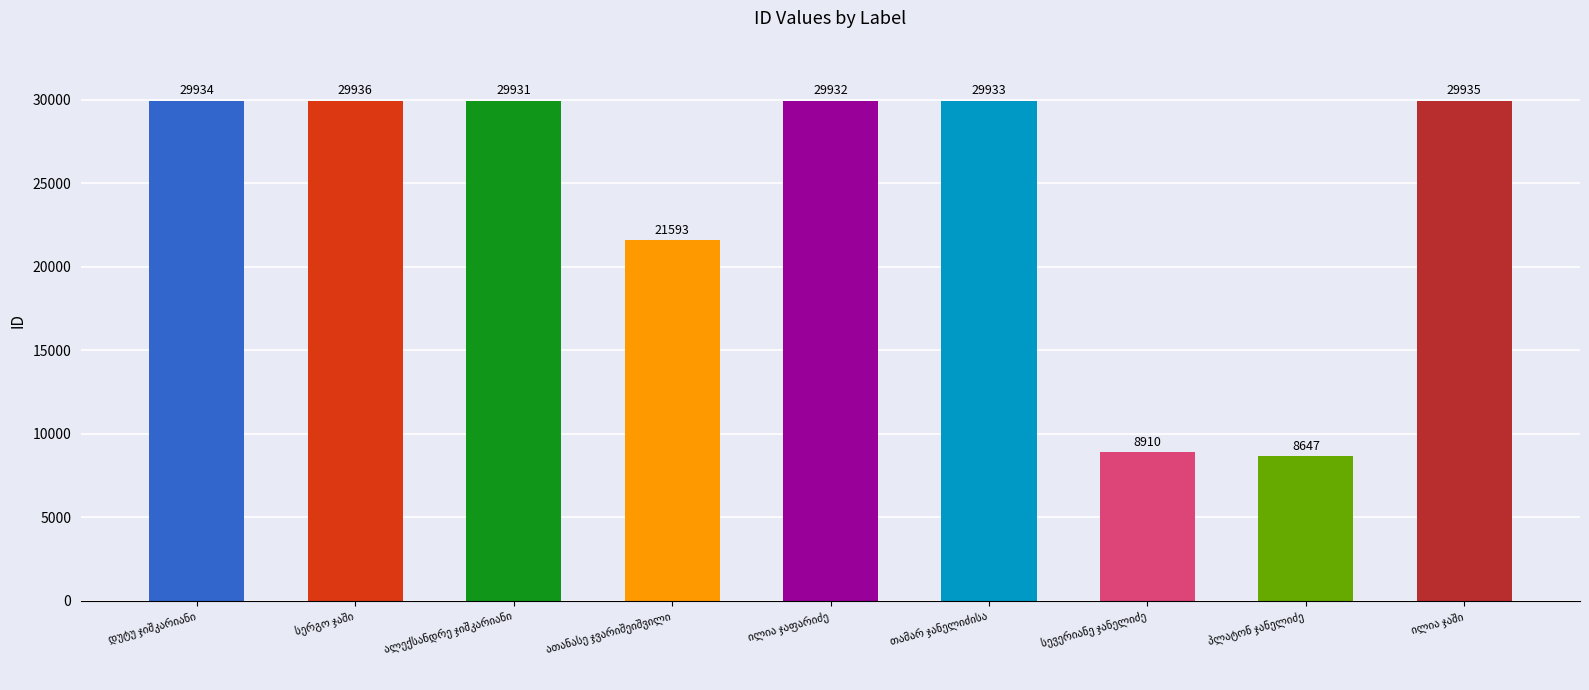

What is the sum of all values?

218751